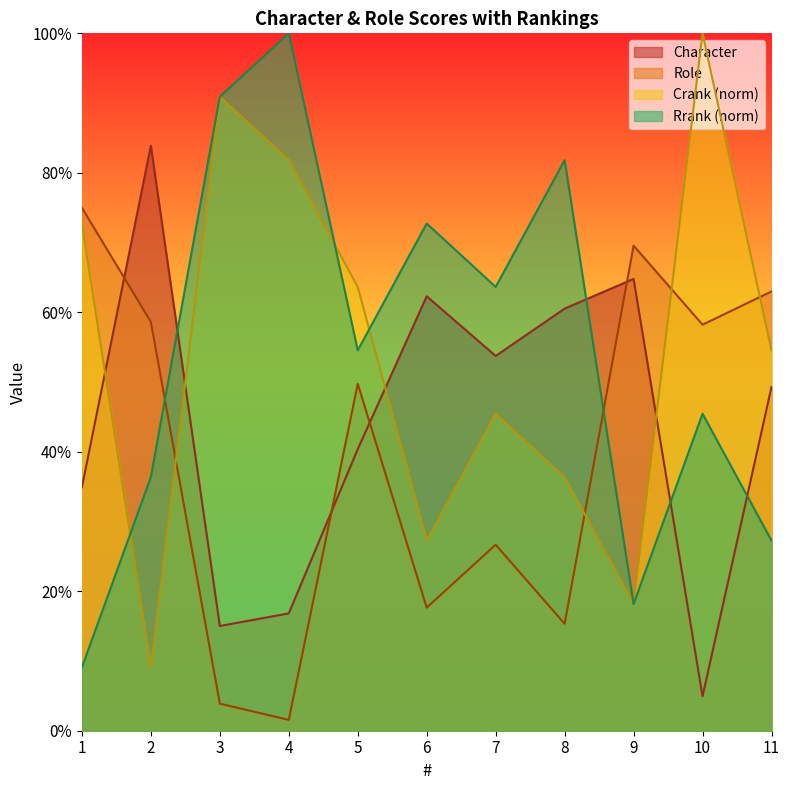

What is the total value across all series at 2?

1.9